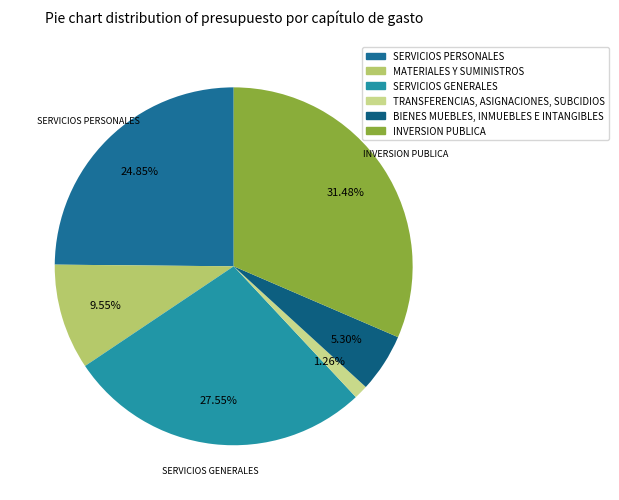

How many slices are in this pie chart?

6